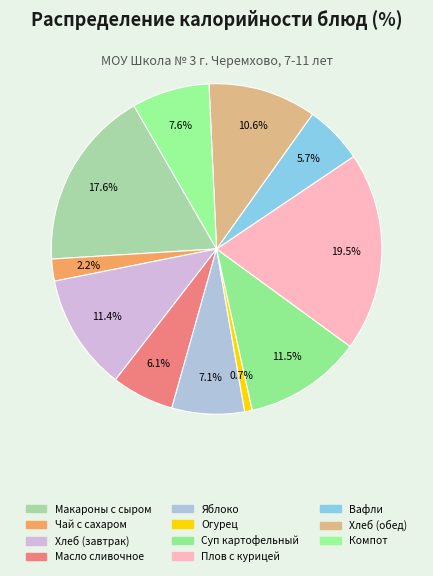

Which category has the smallest portion of the pie?

Огурец в нарезке